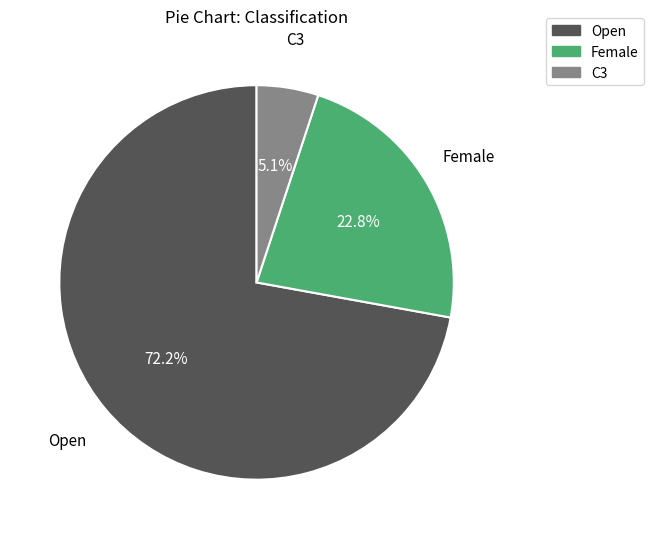

Count the number of slices in the pie.

3